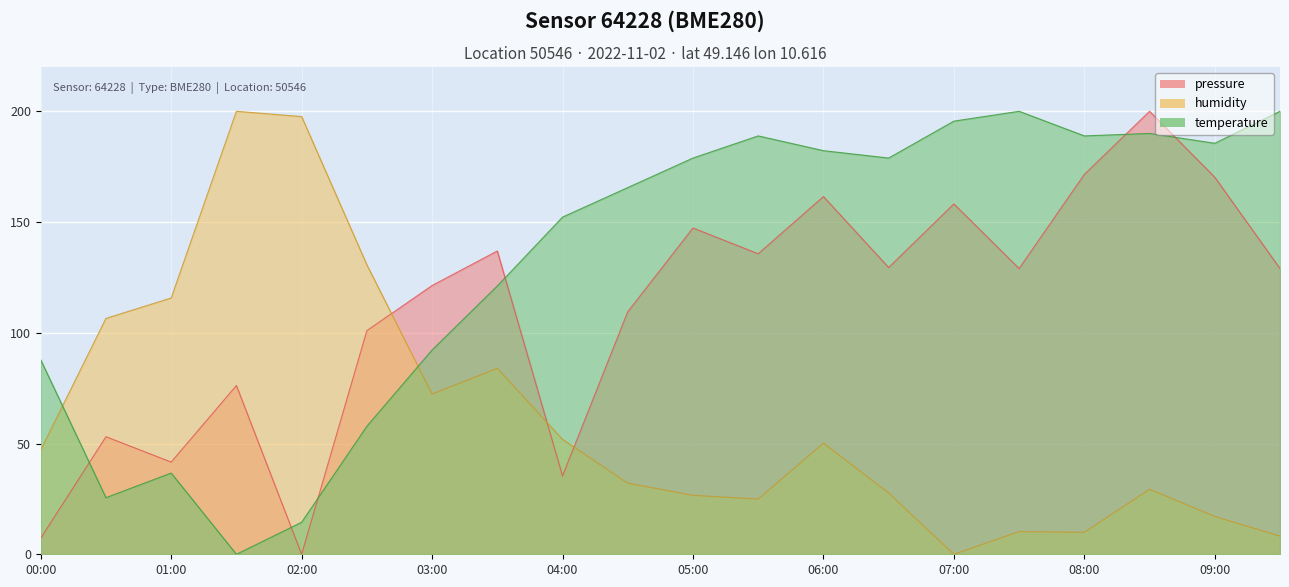

Rank the categories by humidity value from highest to lowest.

01:30, 02:00, 02:30, 01:00, 00:30, 03:30, 03:00, 04:00, 06:00, 00:00, 04:30, 08:30, 06:30, 05:00, 05:30, 09:00, 07:30, 08:00, 09:30, 07:00